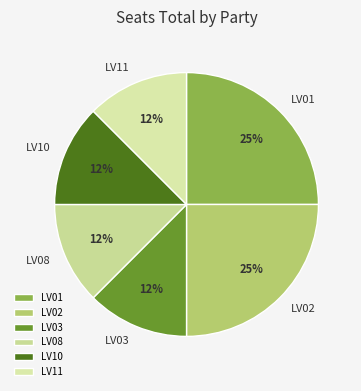

Combined, do LV02 and LV03 account for over 50%?

No